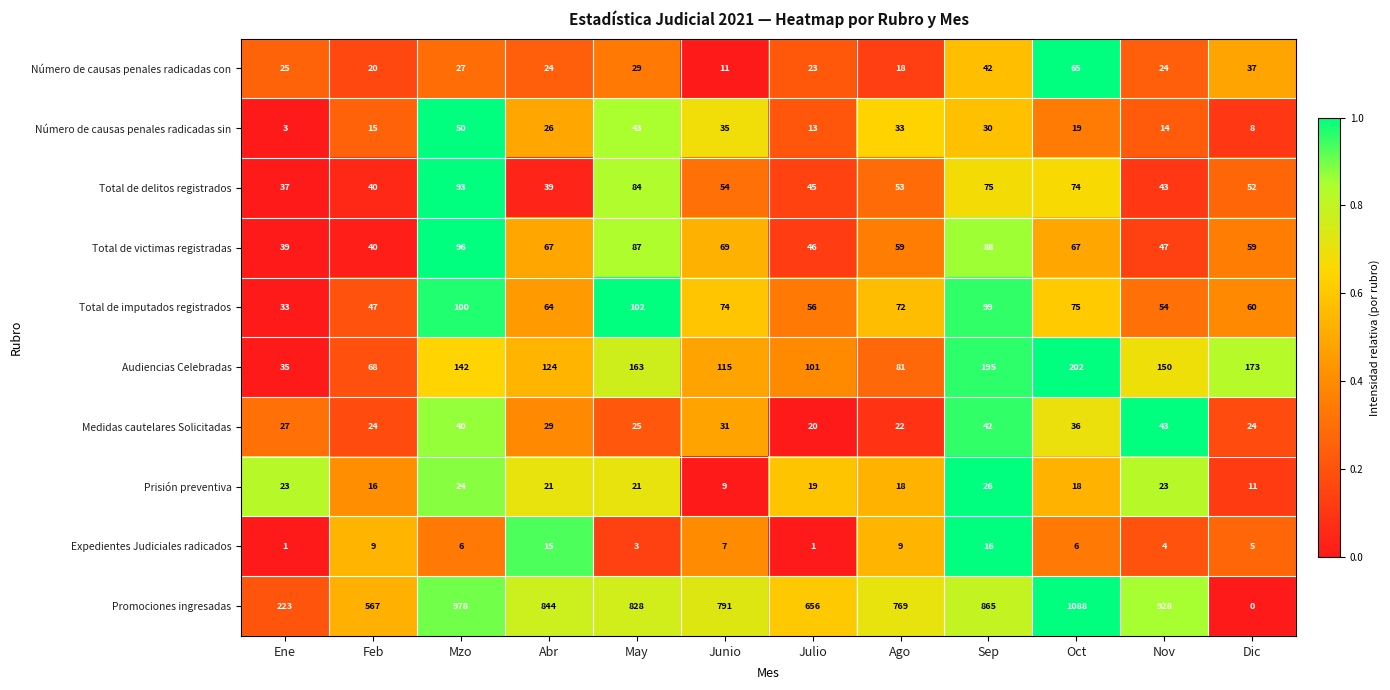

The Número de causas penales radicadas con series shows 20 at Dic. True or false?

False